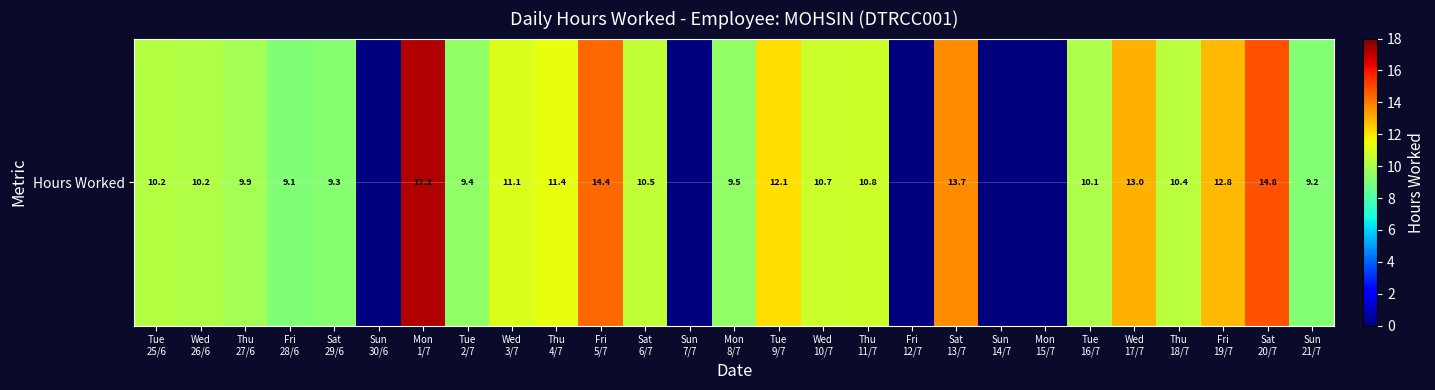

Count the number of values greater than 10.

16